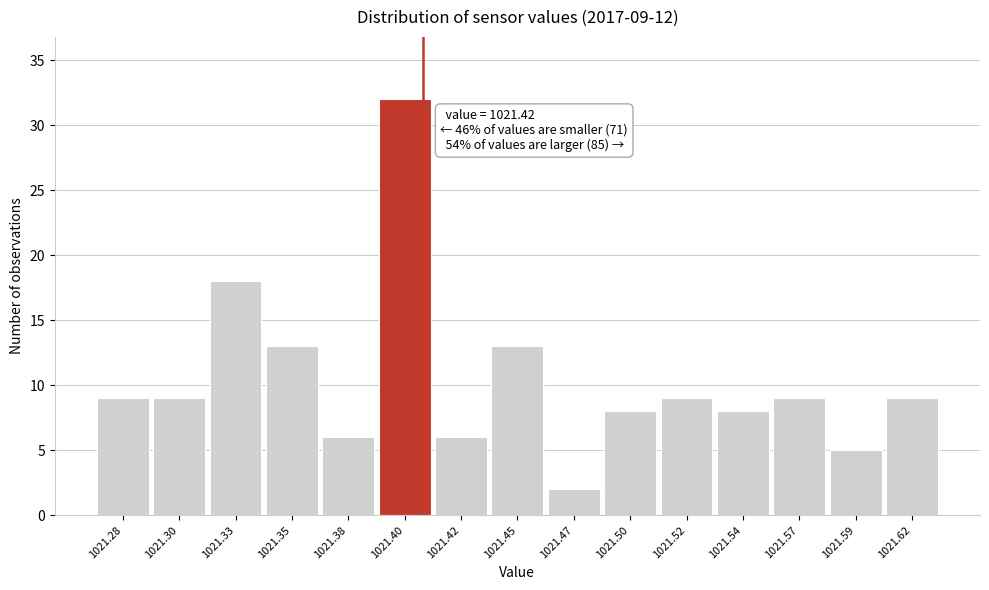

Reading left to right, transcribe all the data shown in this chart.

9	9	18	13	6	32	6	13	2	8	9	8	9	5	9